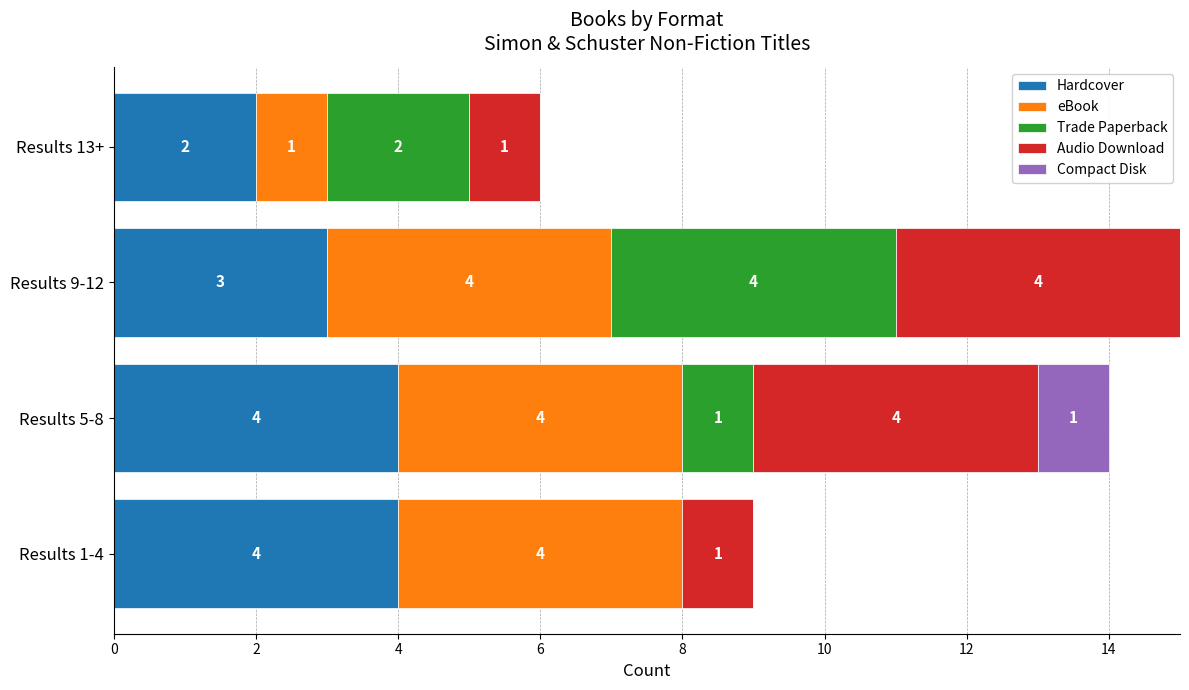

What is the highest value of the Hardcover series?

4